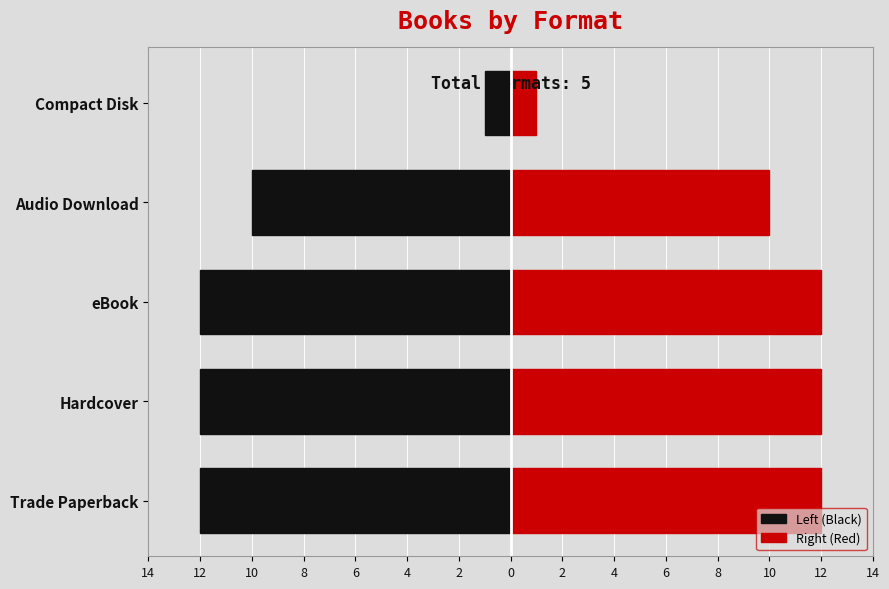

The Left (Black) series shows -12 at 12. True or false?

True